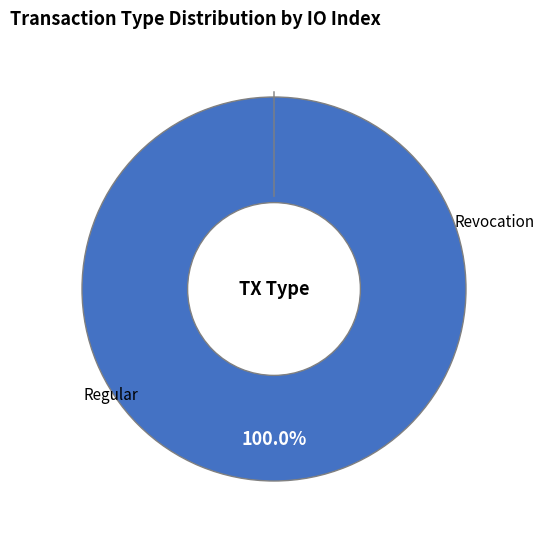

Which slice represents more than half of the pie?

Regular